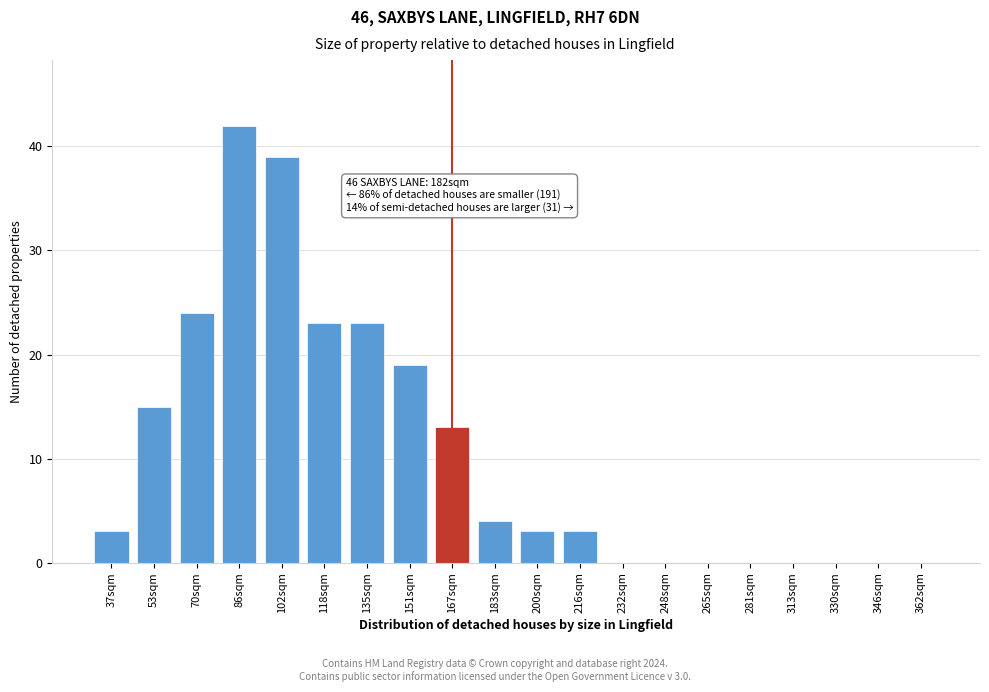

Reading left to right, what are all the values shown in this chart?

37sqm=3	53sqm=15	70sqm=24	86sqm=42	102sqm=39	118sqm=23	135sqm=23	151sqm=19	167sqm=13	183sqm=4	200sqm=3	216sqm=3	232sqm=0	248sqm=0	265sqm=0	281sqm=0	313sqm=0	330sqm=0	346sqm=0	362sqm=0